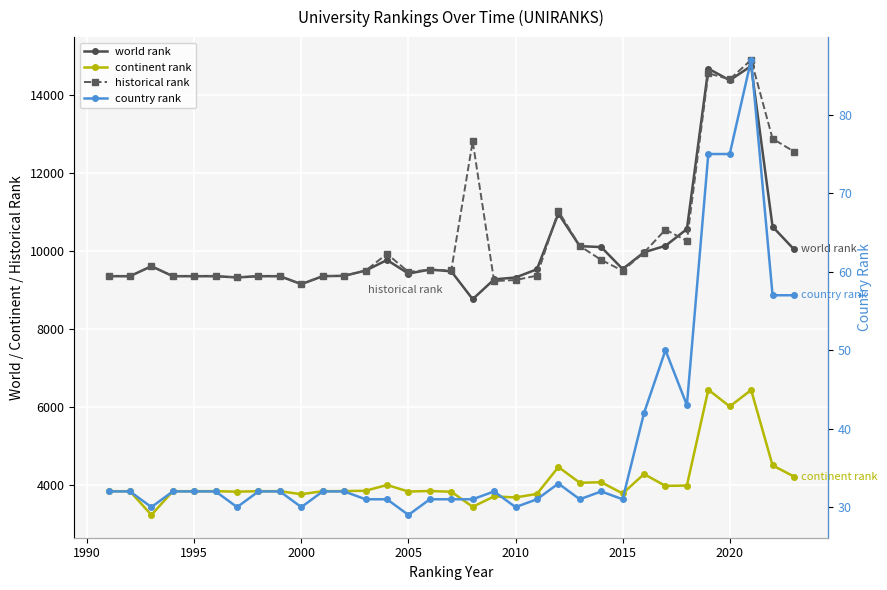

Which series has the widest spread of values?

world rank